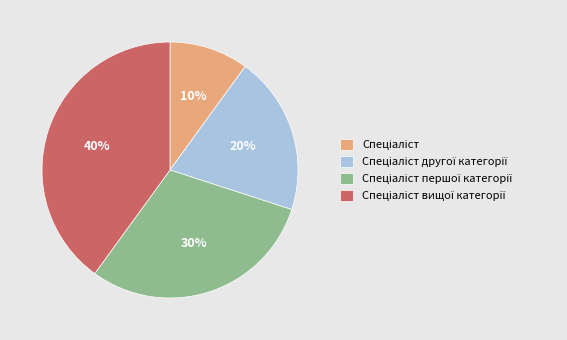

To the nearest percent, what is the difference between the largest and smallest slice percentages?

30%